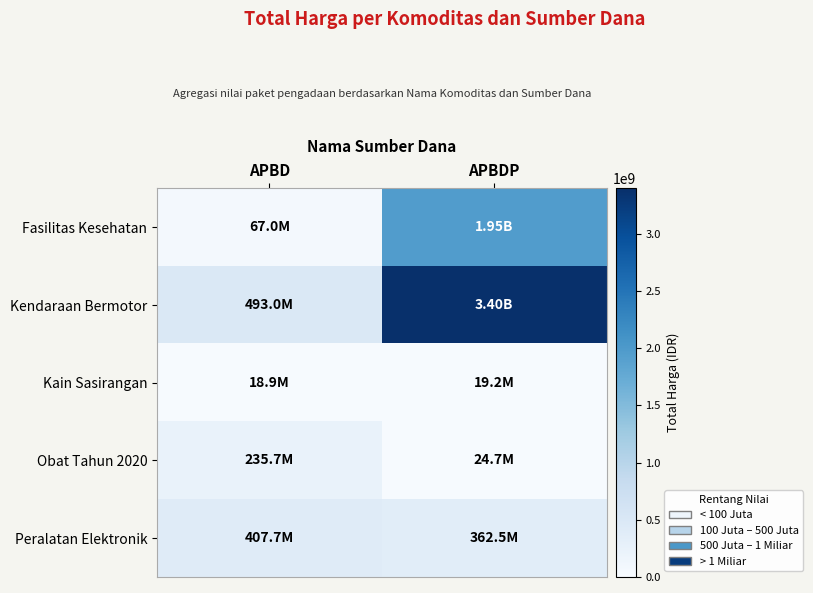

What is the spread (max minus min) of values at APBDP?

3376389100